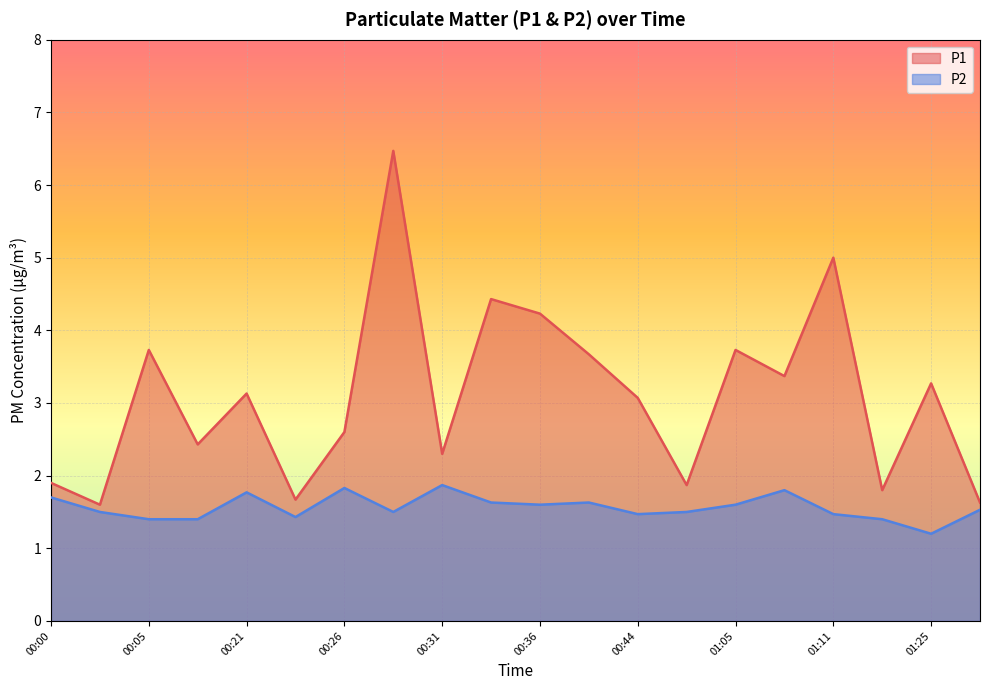

At which category is the sum across all series the highest?

00:28